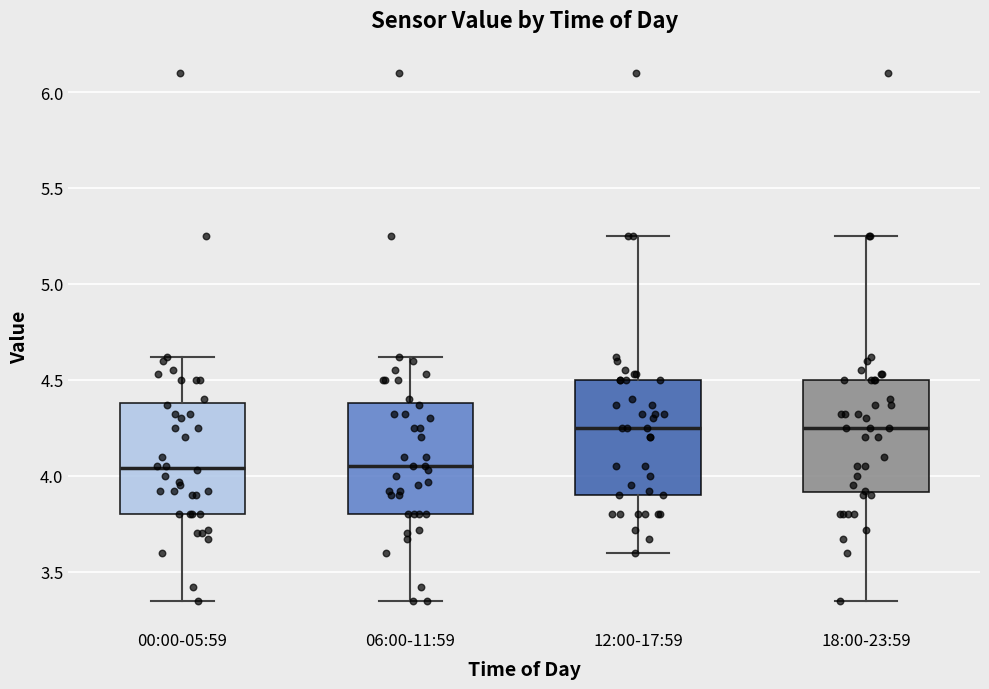

Where does the upper whisker of the box for 12:00-17:59 end on the y-axis? The values are not printed on the chart, so give them approximately, as read against the axis.

5.25